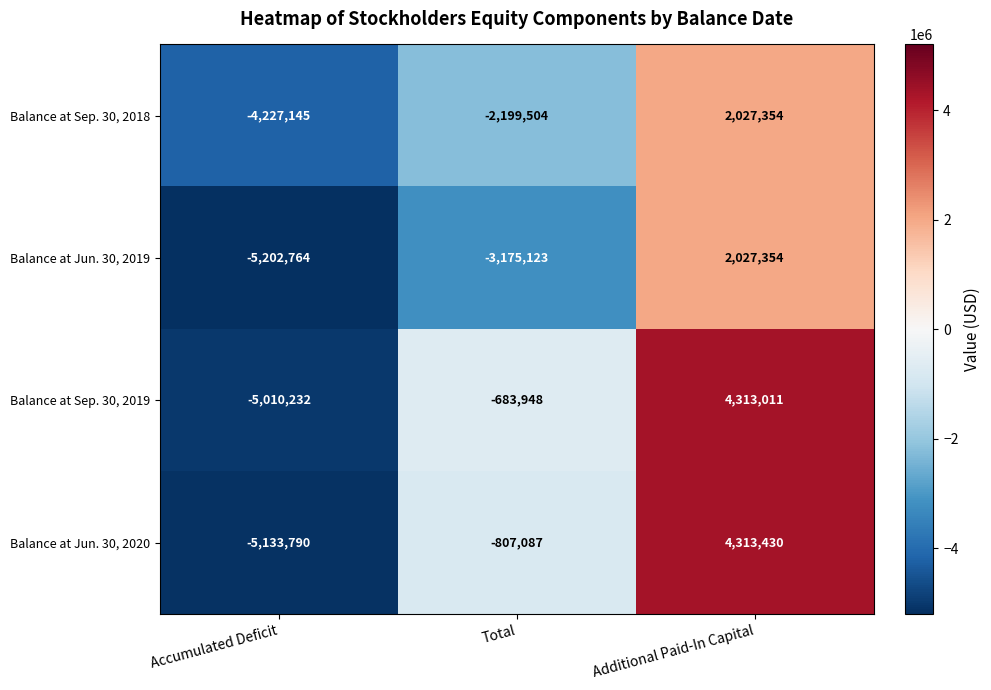

At how many categories does at least one series exceed 1321680?

1